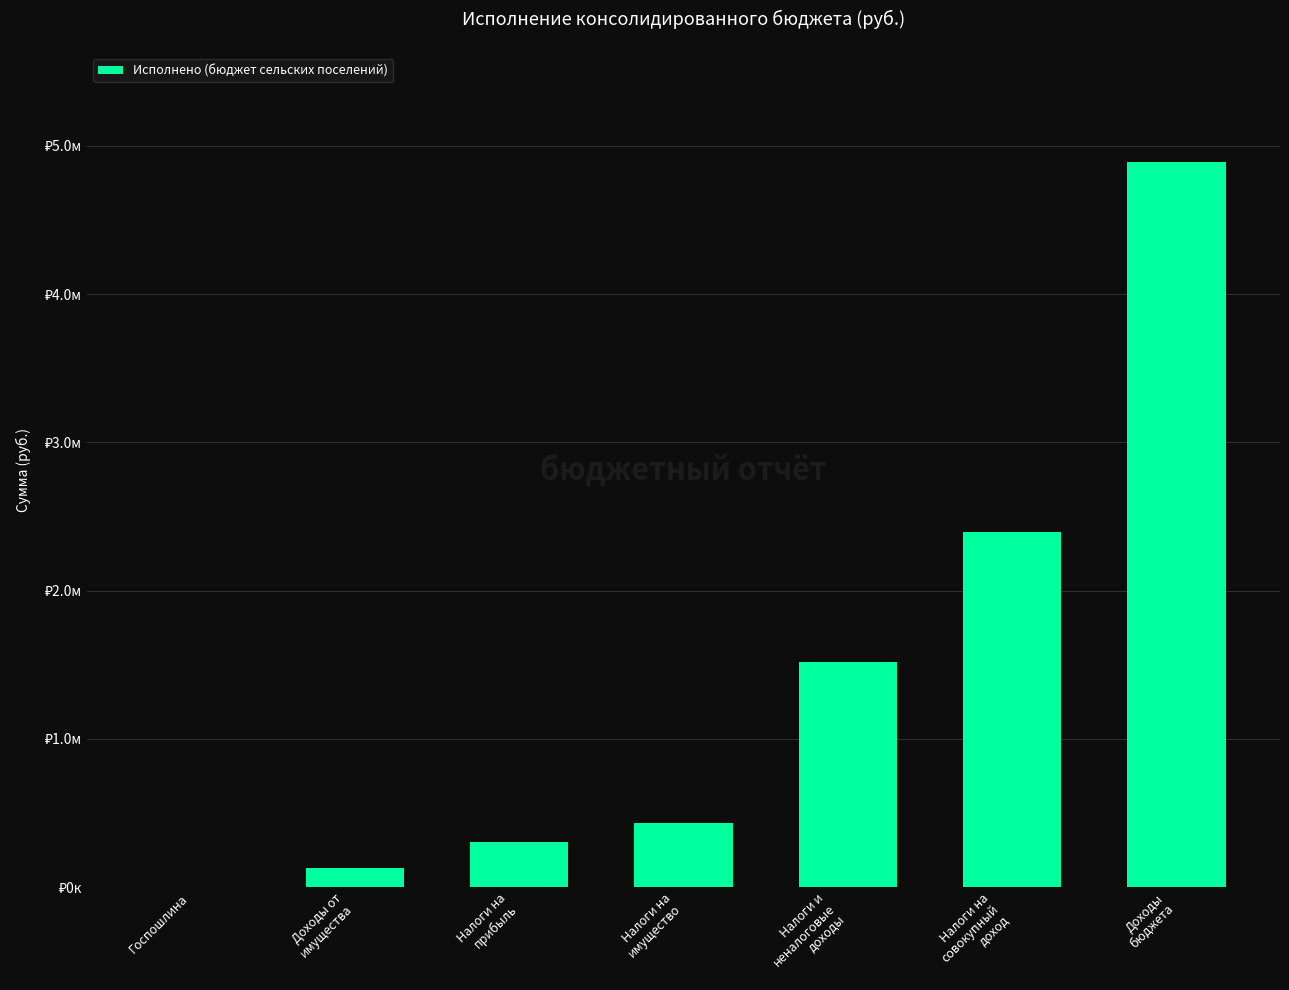

What is the value of the 7th bar from the left?

4891502.7